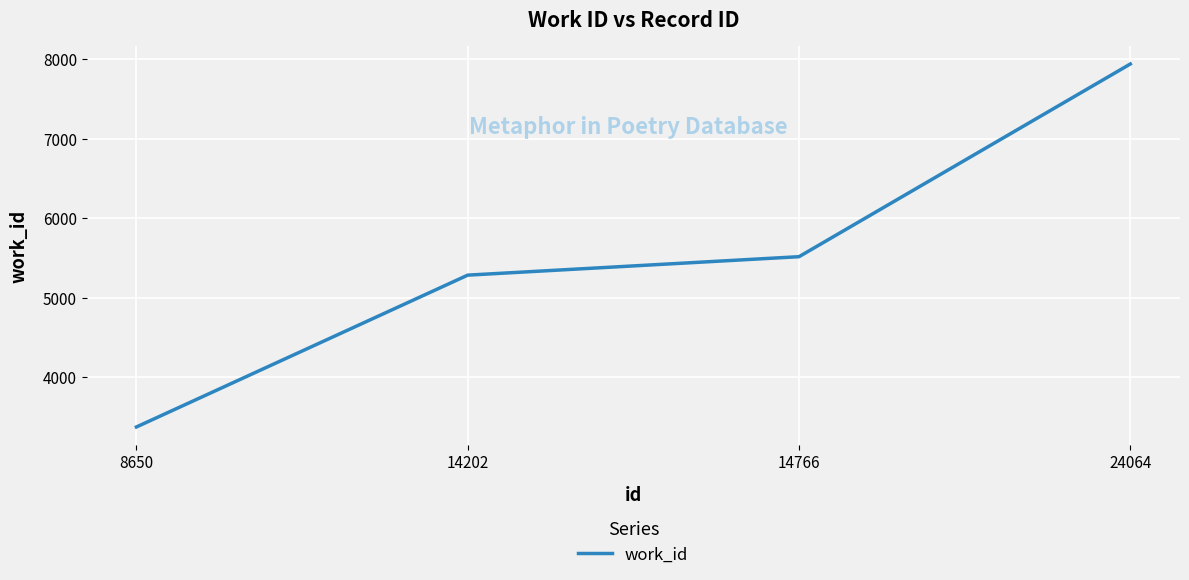

At which label is the value closest to 5657?

14766